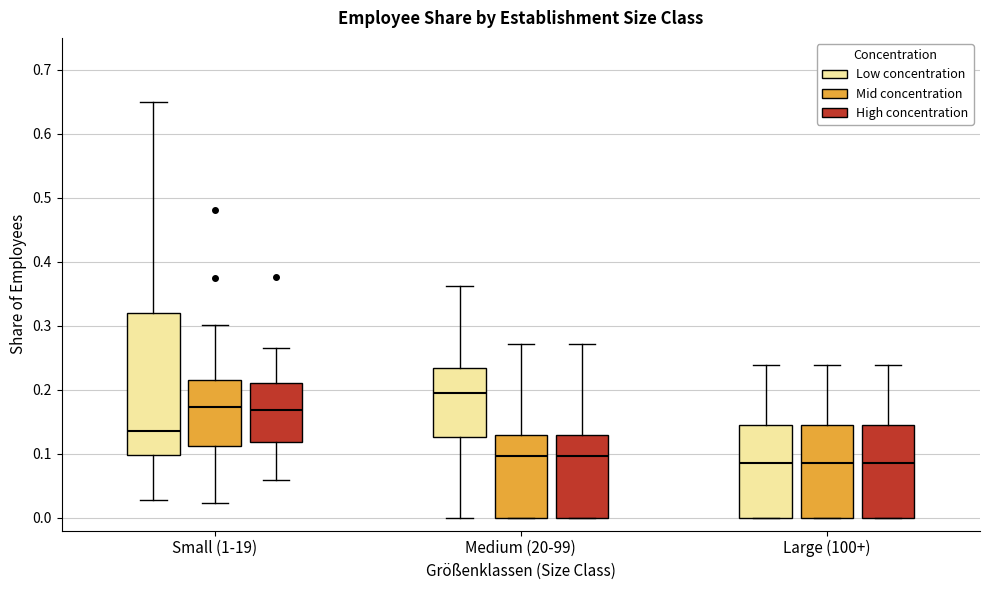

Which box is the tallest, from its lower edge to its upper edge?

Small (1-19) (Low concentration)